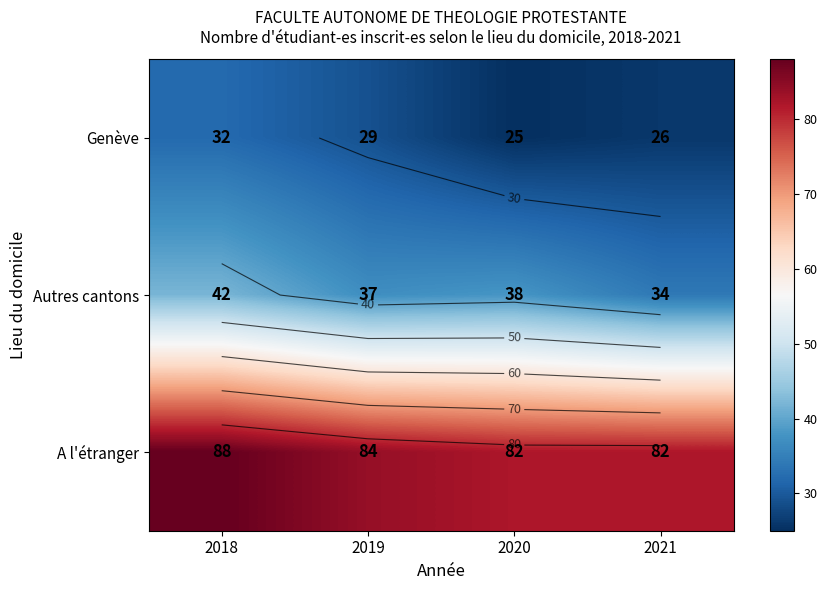

Which label corresponds to the smallest value in the chart?

2020